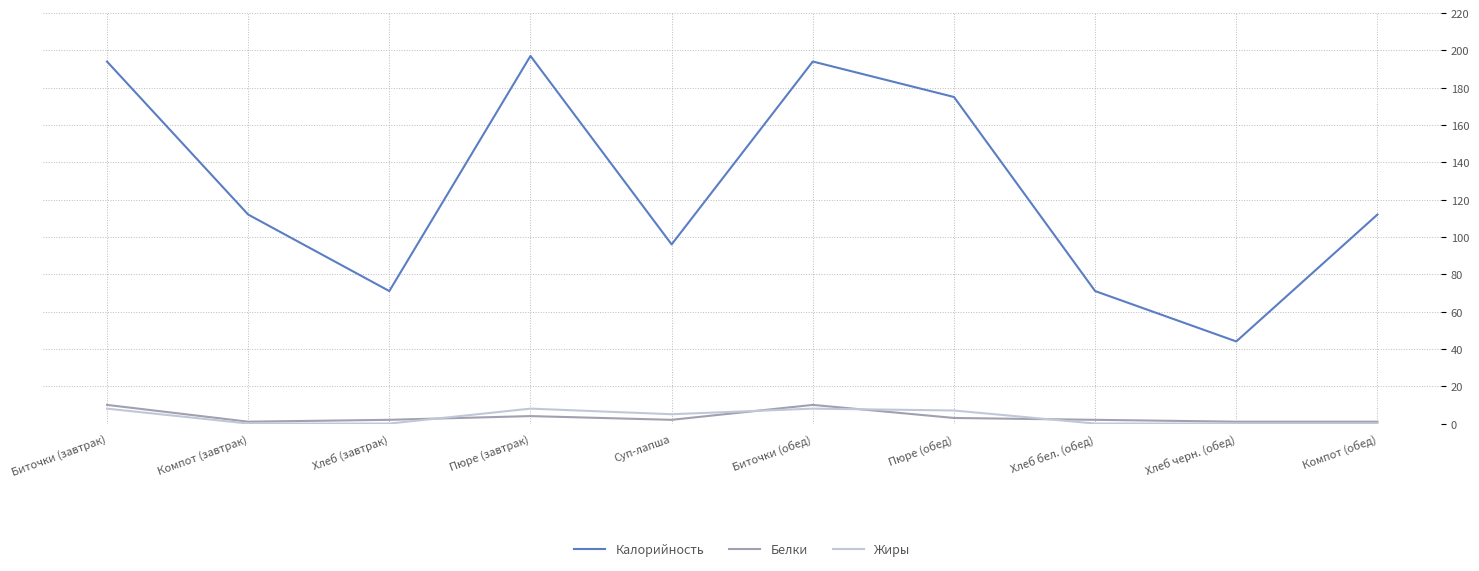

How many interior local peaks does the Калорийность series have?

2